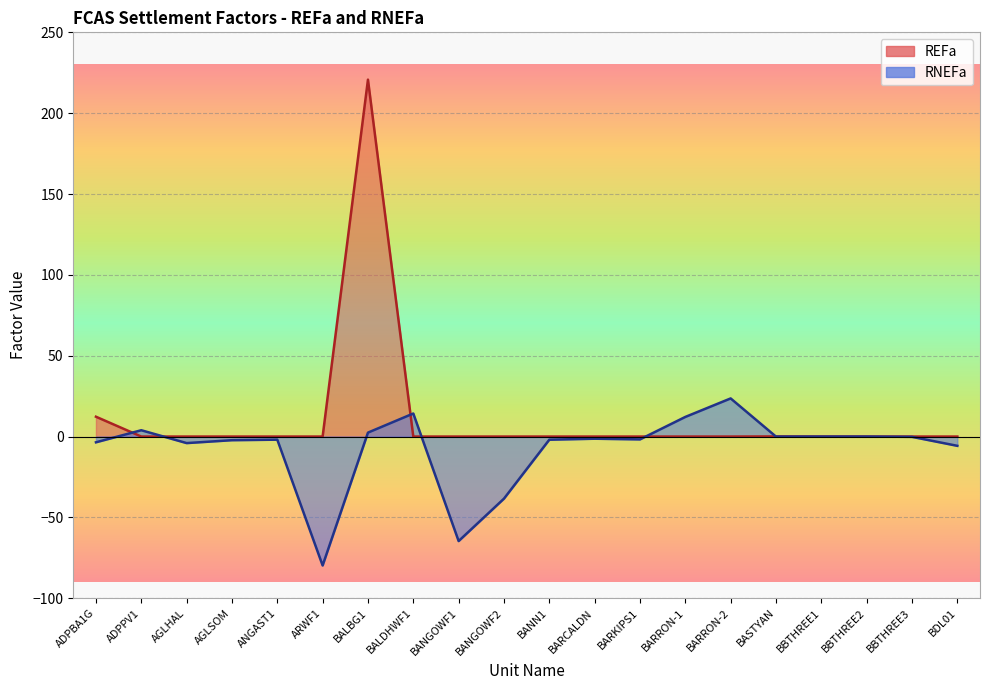

How many values in RNEFa are above zero?

6